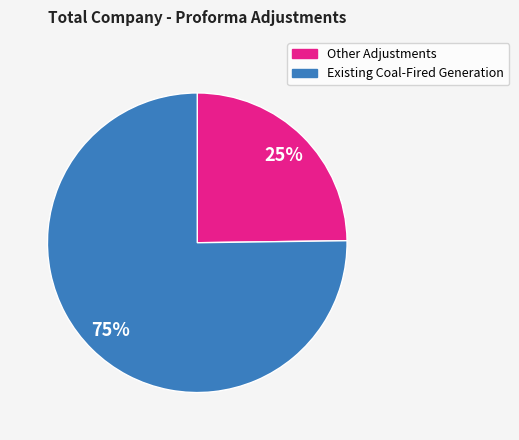

To the nearest percent, what is the difference between the largest and smallest slice percentages?

50%